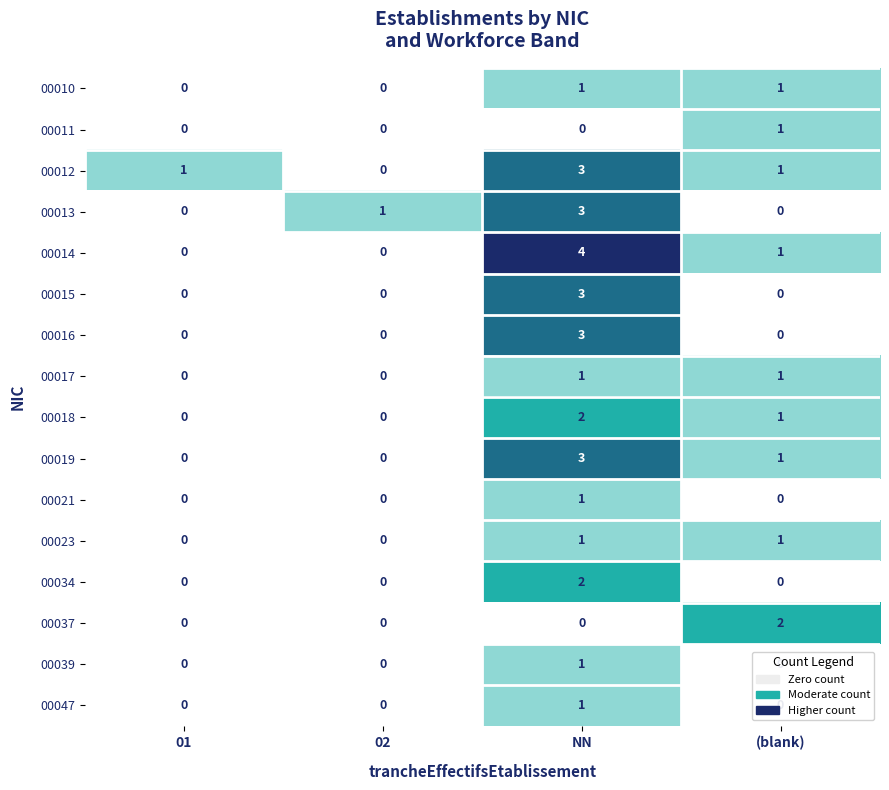

What is the total value across all series at 01?

1